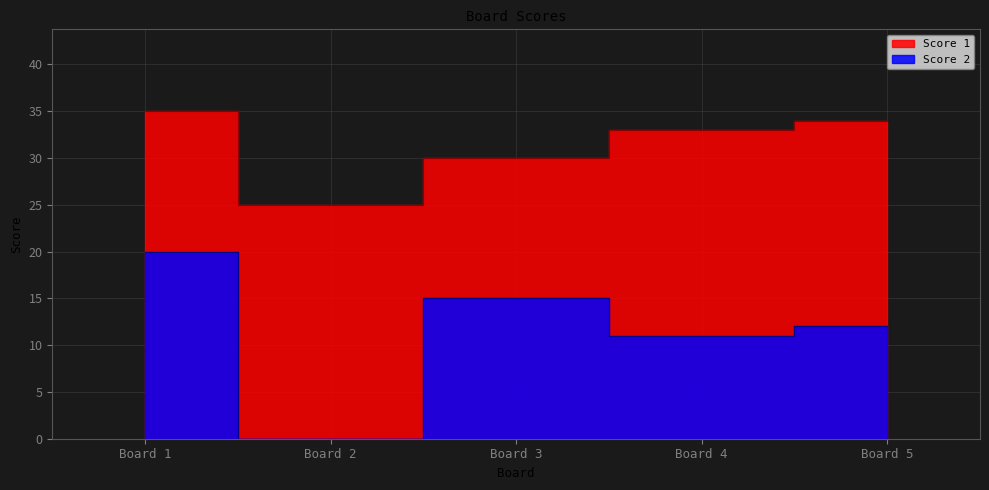

The value at Board 2 is -6. True or false?

False